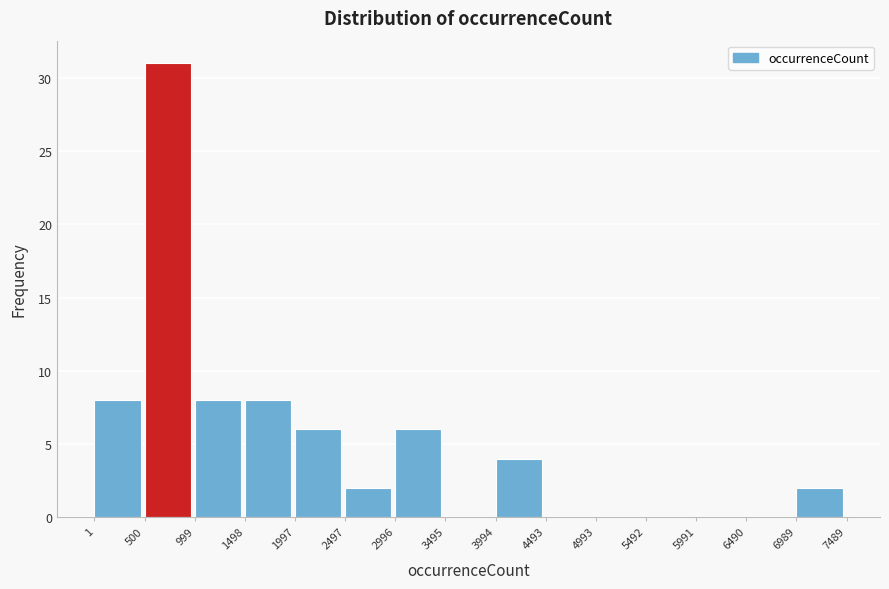

How tall is the bar that spans 2996 to 3495 on the x-axis? The values are not printed on the chart, so give them approximately, as read against the axis.

6